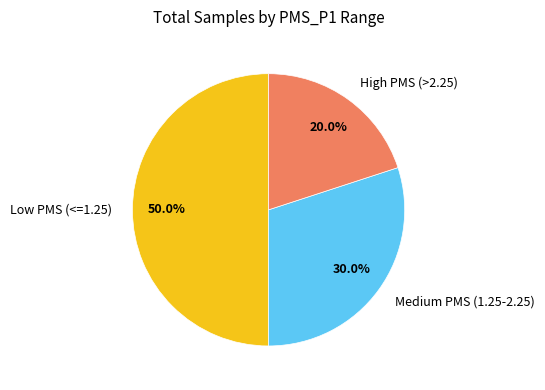

How many segments does this pie chart have?

3